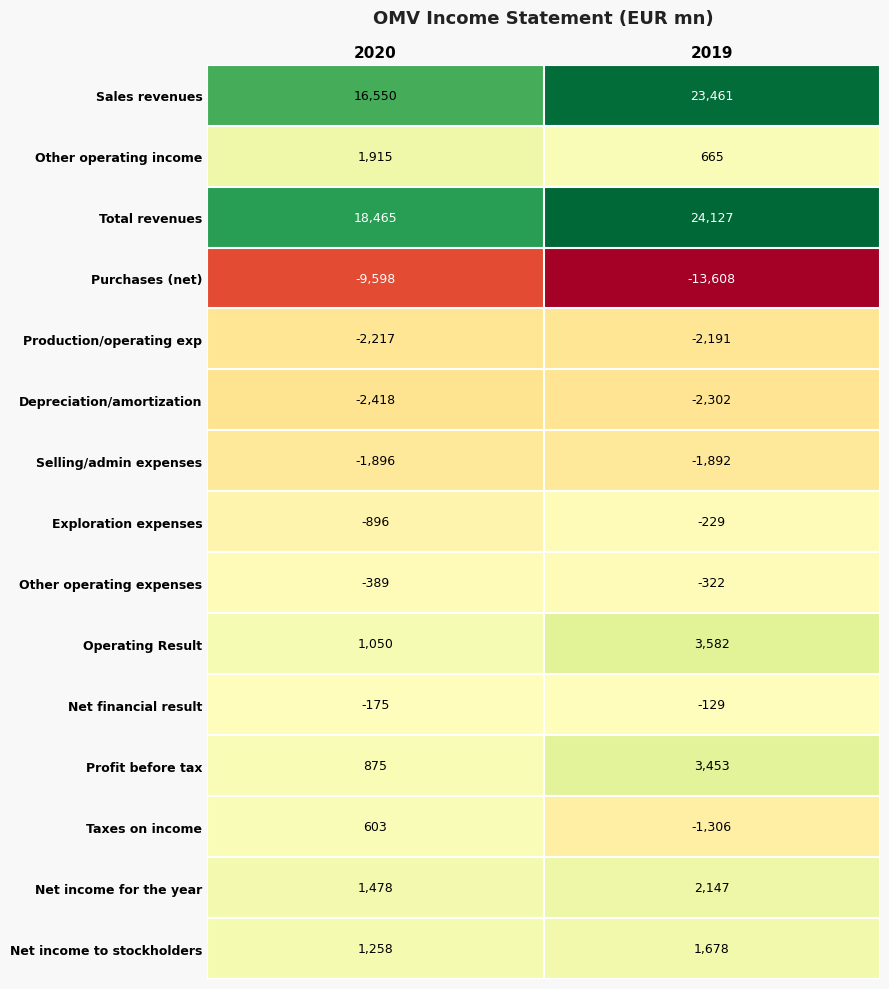

The Production/operating exp series shows -3214 at 2019. True or false?

False